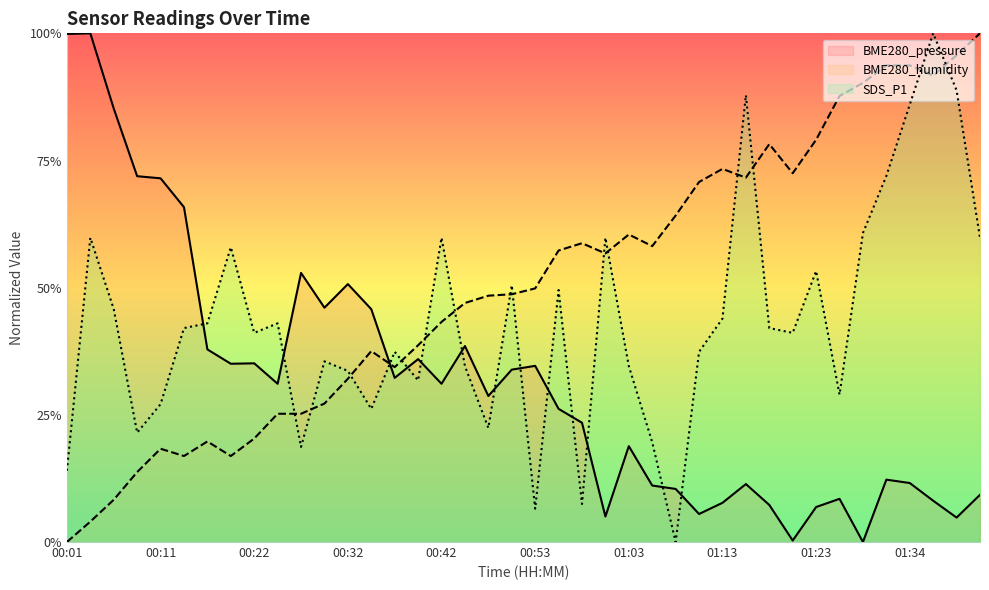

True or false: BME280_pressure has more than 1 interior local peaks.

True